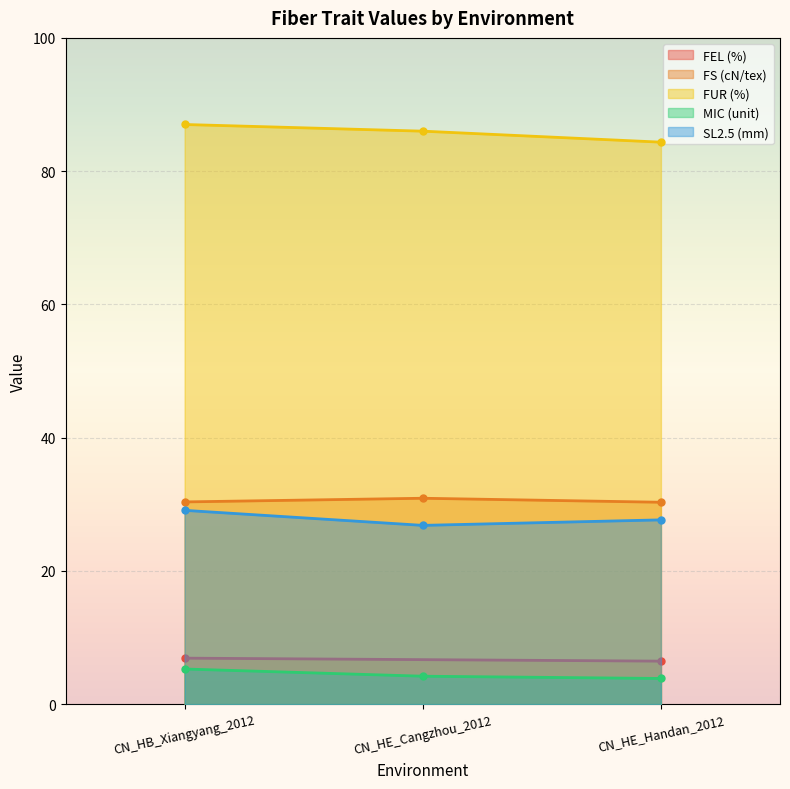

What is the difference between the second highest and minimum values in the FS (cN/tex) series?

0.1